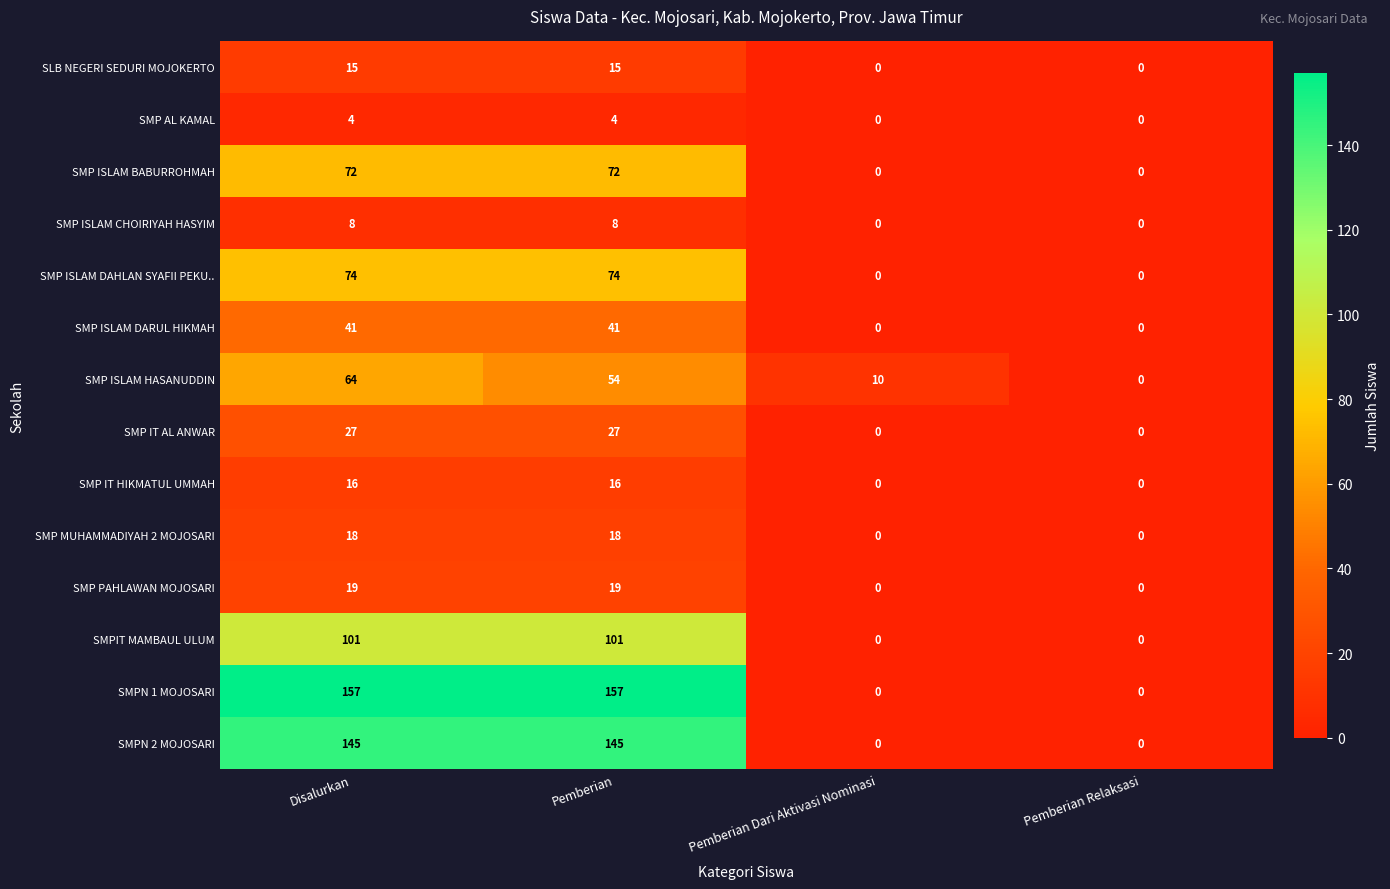

At which category is the sum across all series the highest?

Disalurkan